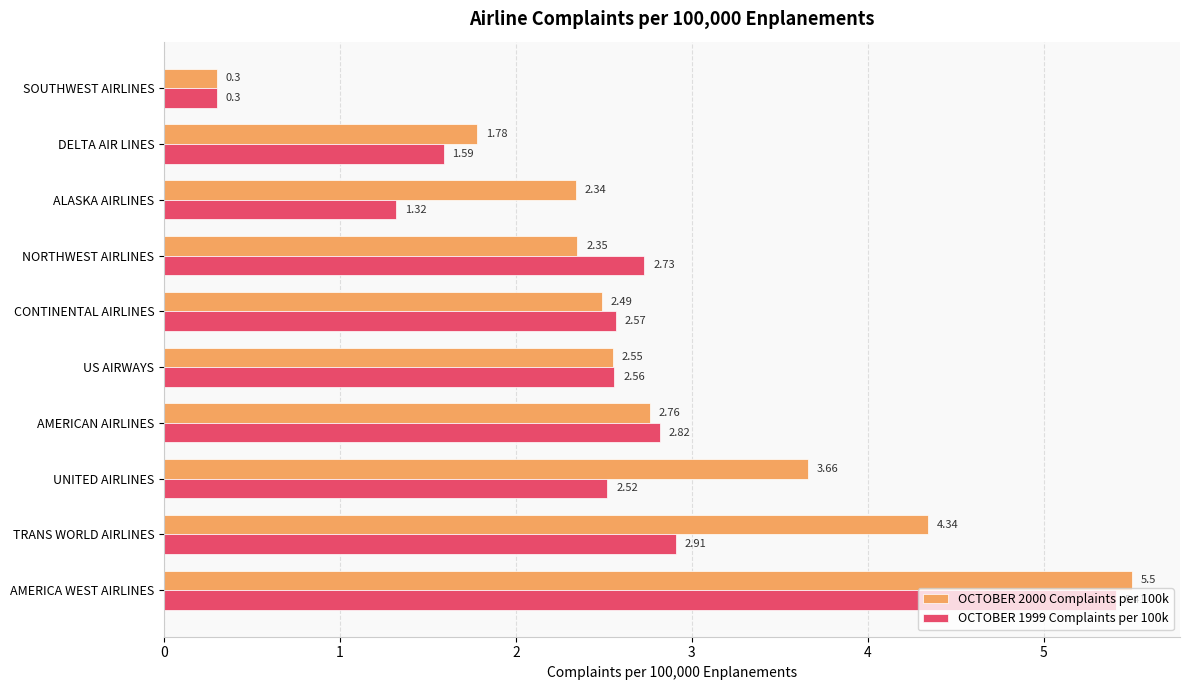

List the series in order of their overall mean, highest first.

OCTOBER 2000 Complaints per 100k, OCTOBER 1999 Complaints per 100k